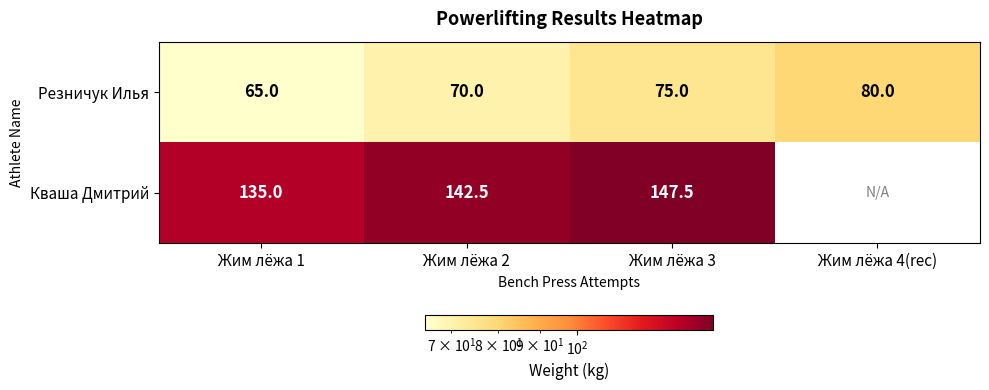

What is the maximum value for Резничук Илья?

80.0